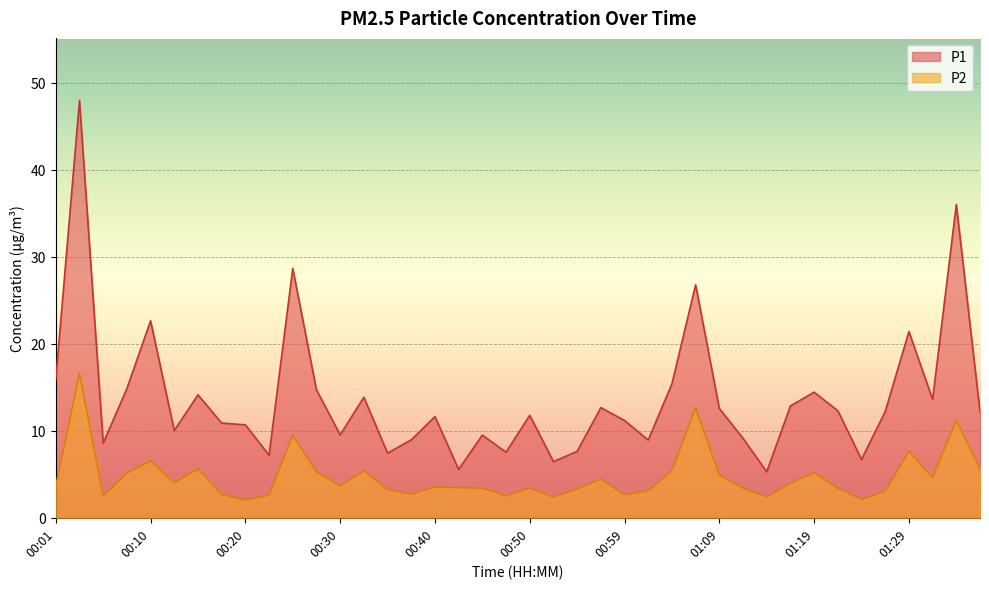

In P2, how many points are lower than both neighbors (excluding endpoints)?

11